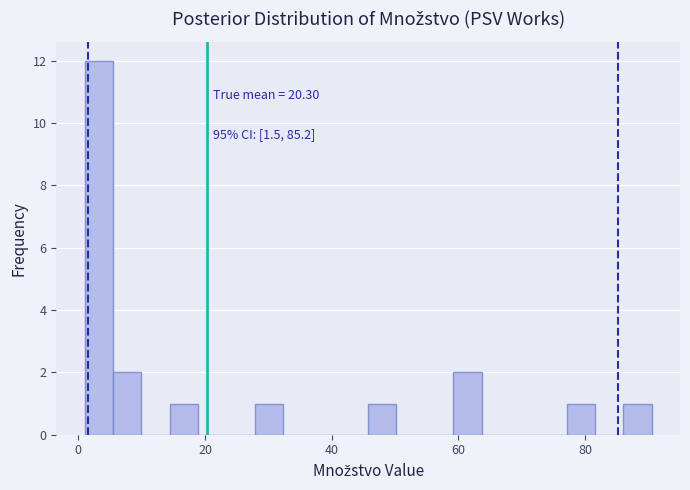

Read against the x-axis, roughly where is the centre of the tallest bar?

4